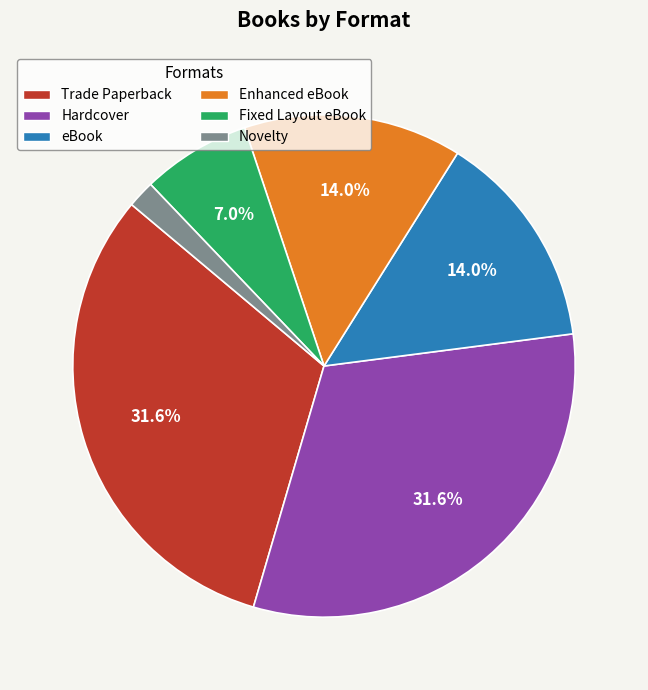

Count the number of slices in the pie.

6